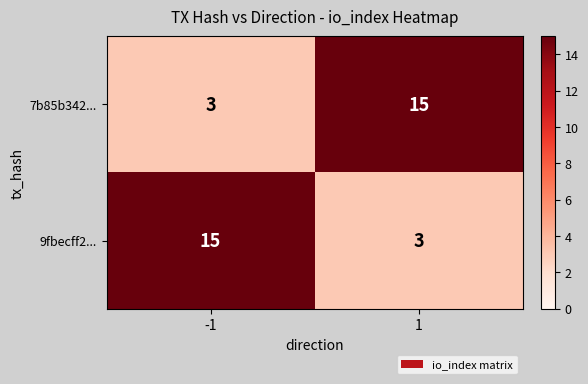

What is the average value of the 9fbecff2... series?

9